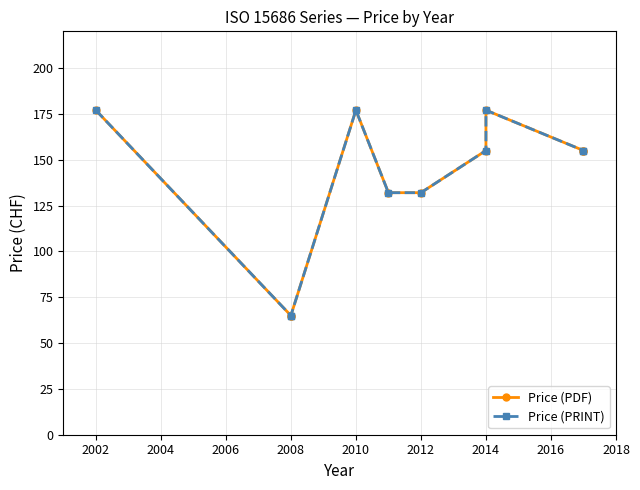

Reading left to right, transcribe all the data shown in this chart.

Price (PDF): 177	65	65	177	132	132	155	177	155	155
Price (PRINT): 177	65	65	177	132	132	155	177	155	155